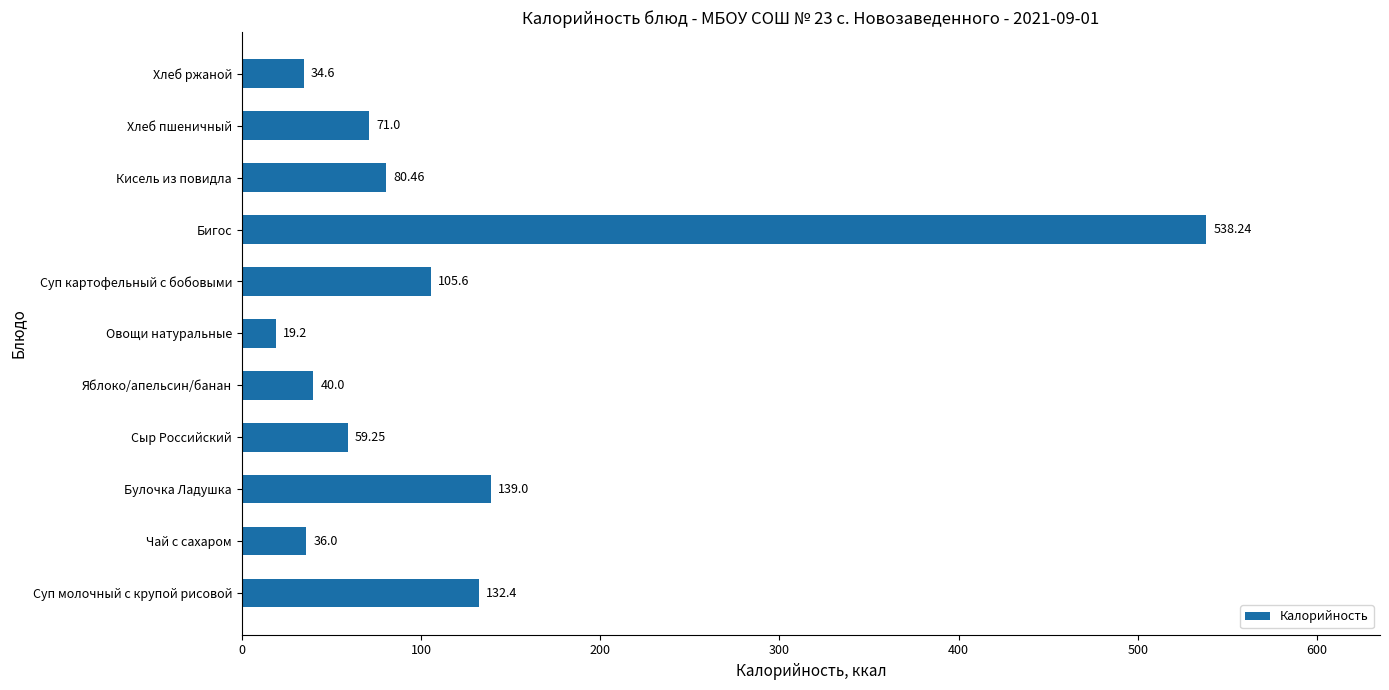

How many values are below 71?

5